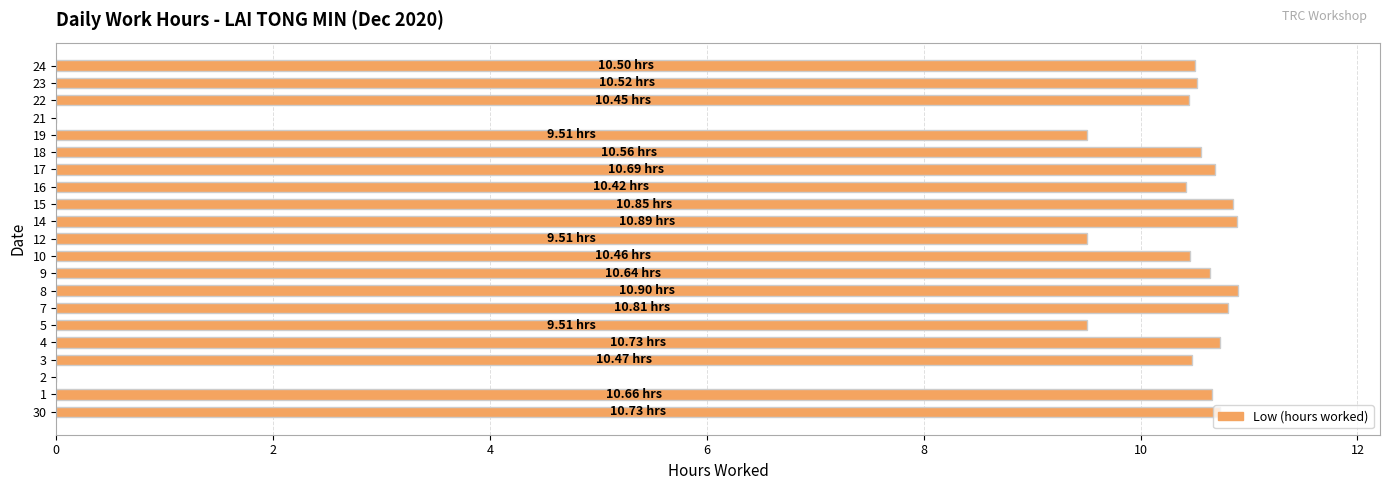

Are the bars horizontal?

Yes